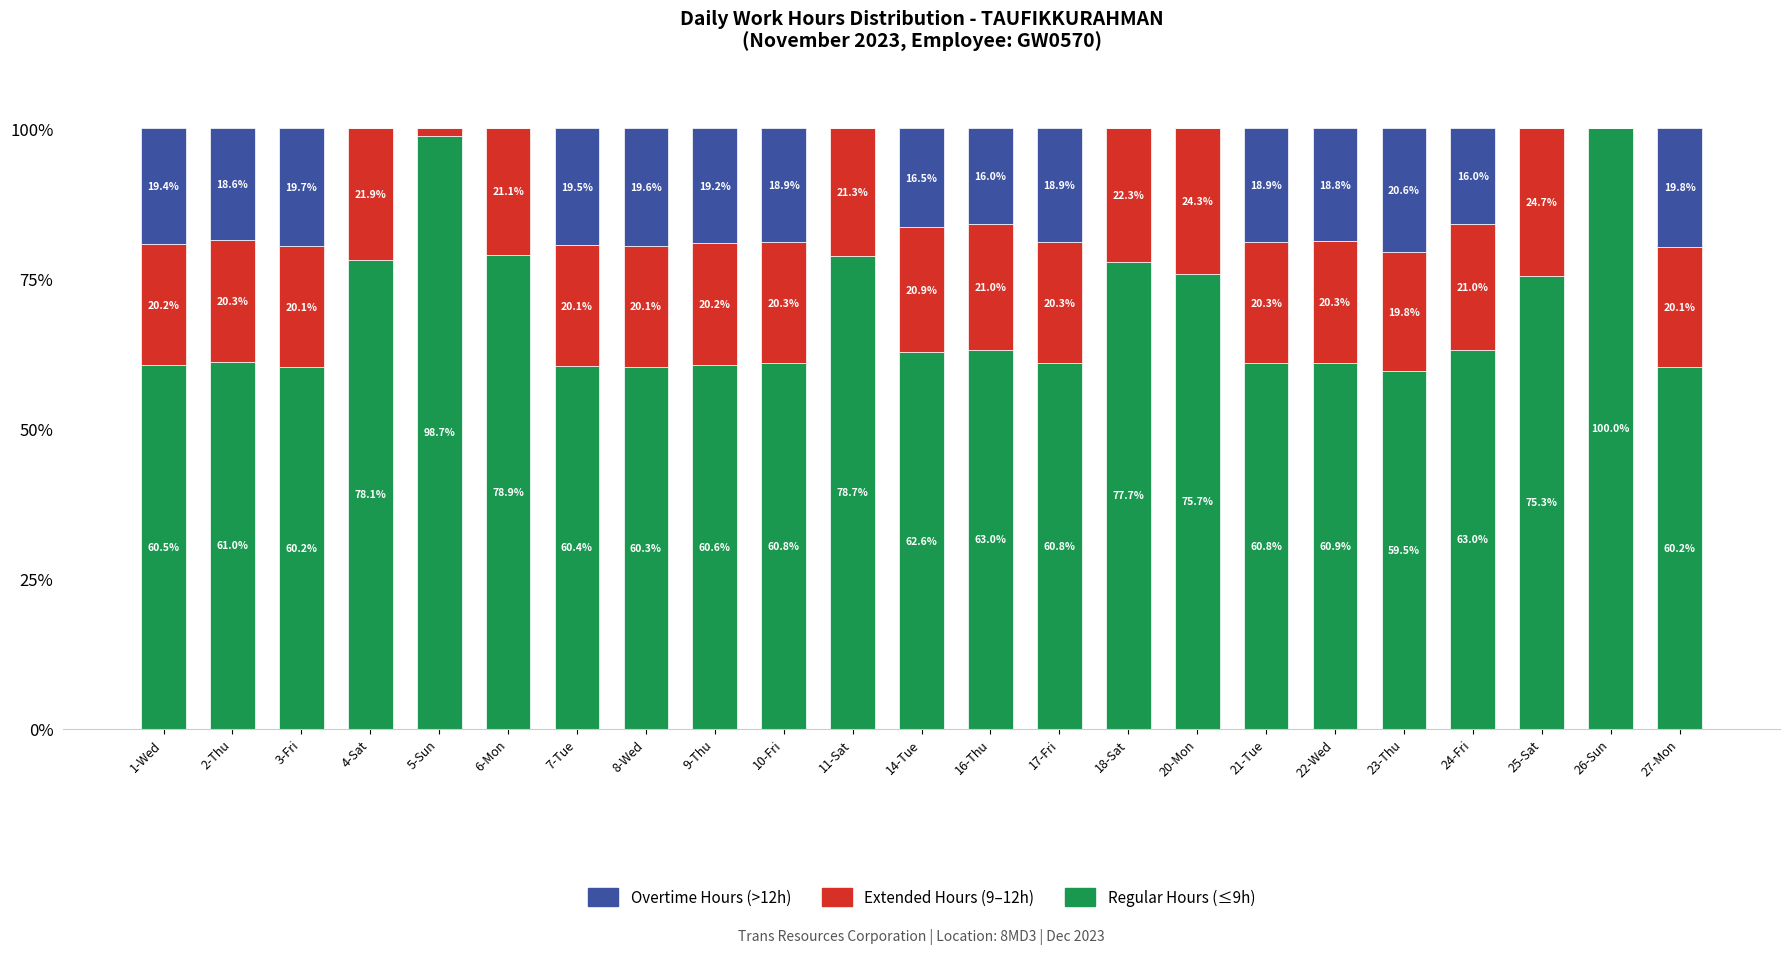

What is the total value across all series at 8-Wed?

100.0